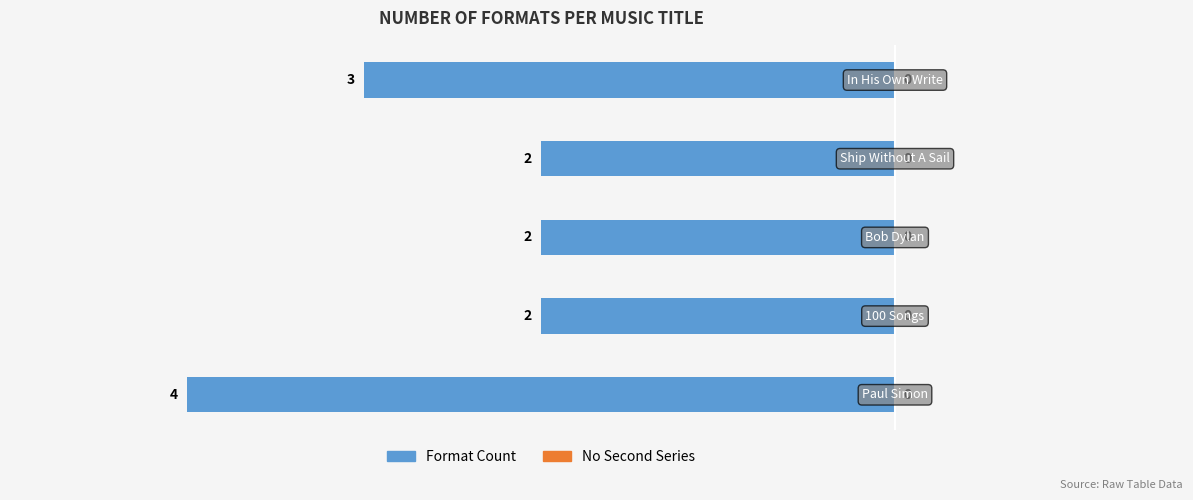

How many bars are there in total?

5